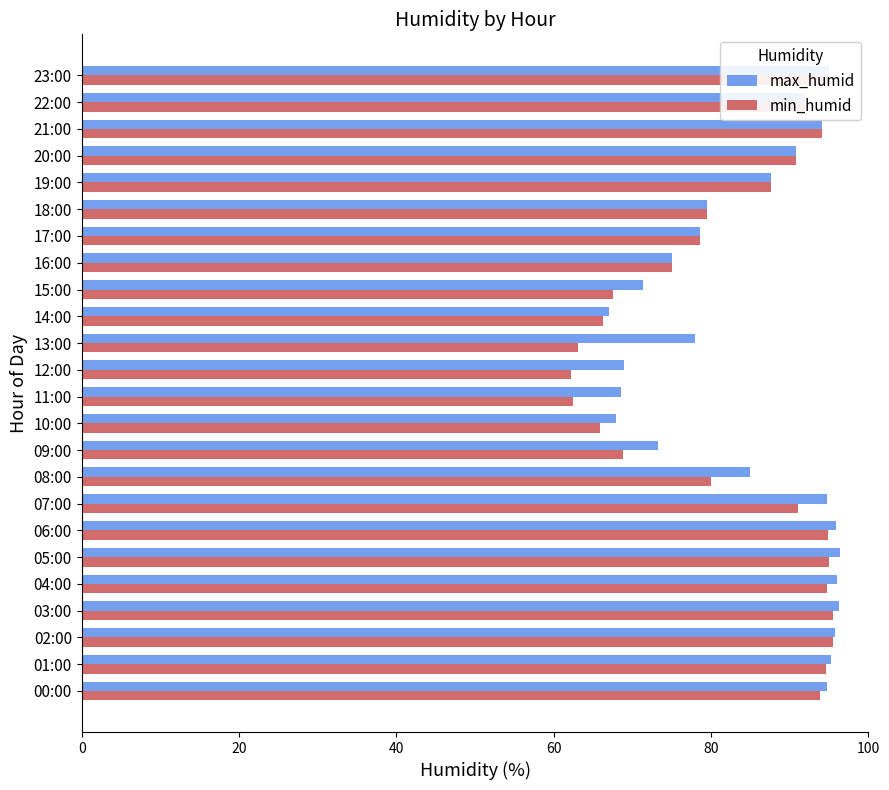

What is the average value of the min_humid series?

82.7